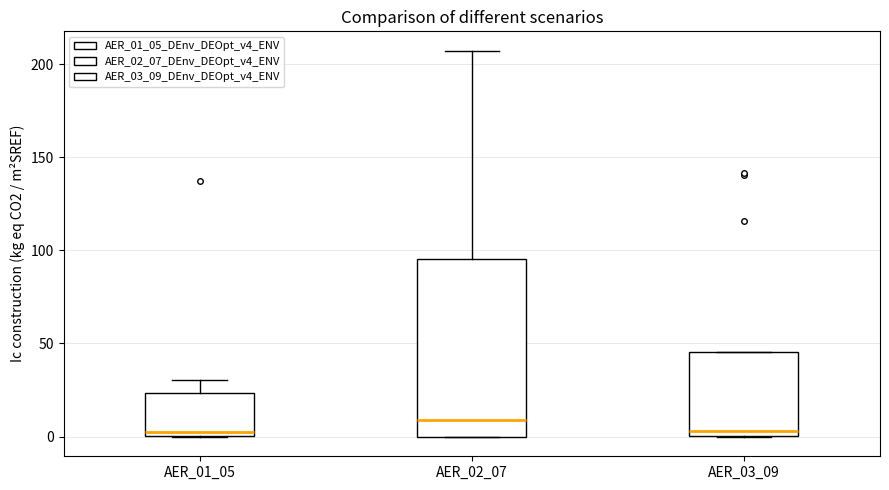

Reading left to right, read every box against the y-axis: the position of its median line, the range the box covers, and the ends of its whiskers. The values are not printed on the chart, so give them approximately, as read against the axis.

AER_01_05: median 0 (just above the box's lower edge), box 0 to 25, whiskers 0 to 30
AER_02_07: median 10, box 0 to 95, whiskers 0 to 205
AER_03_09: median 5, box 0 to 45, whiskers 0 to 45